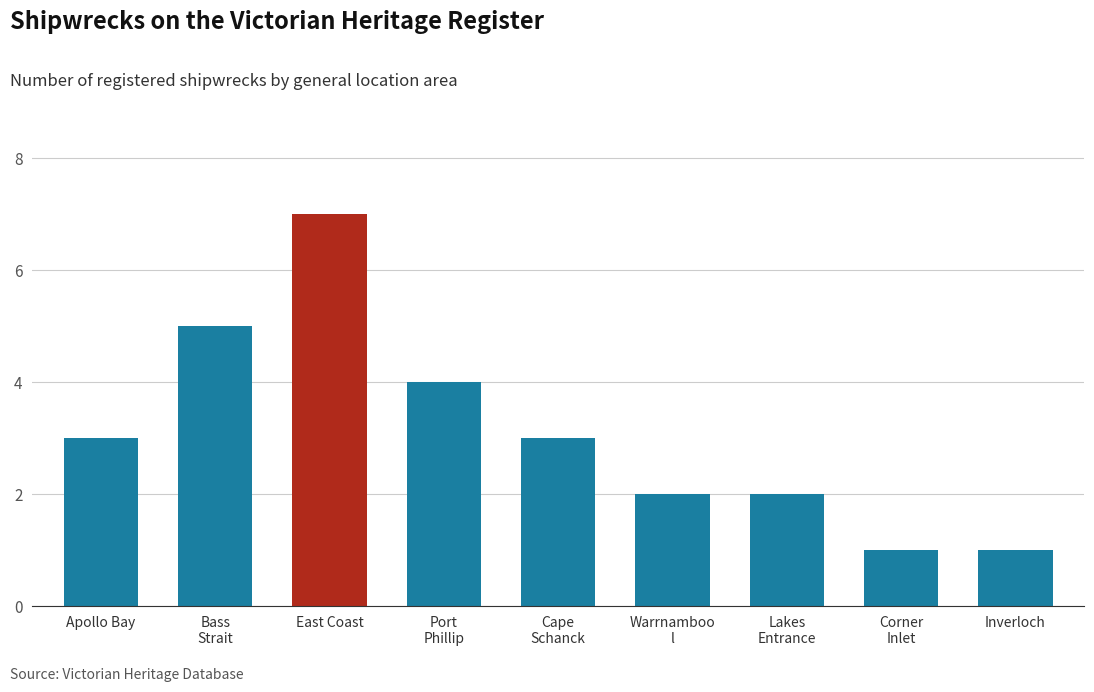

How many values are between 2 and 4?

5